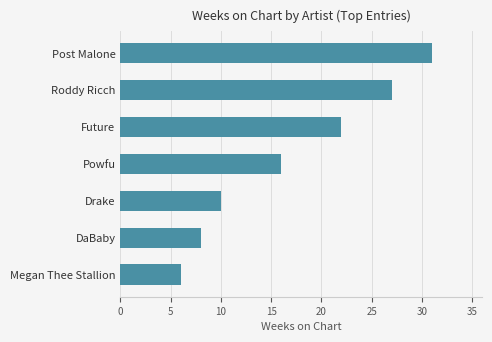

What is the approximate value at Future, to the nearest 5?

20